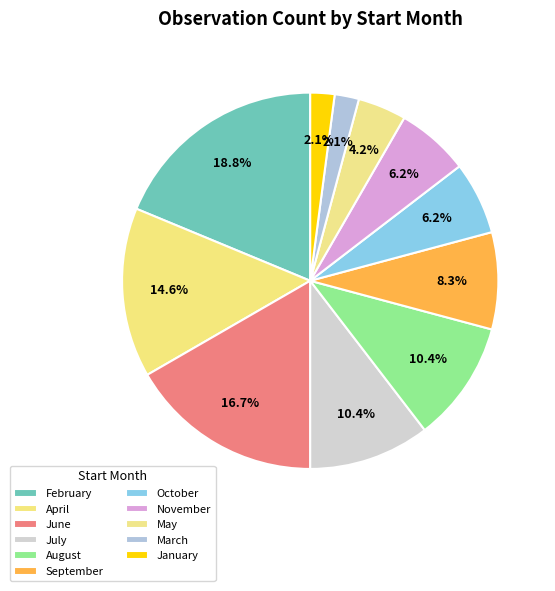

To the nearest percent, what is the difference between the largest and smallest slice percentages?

17%